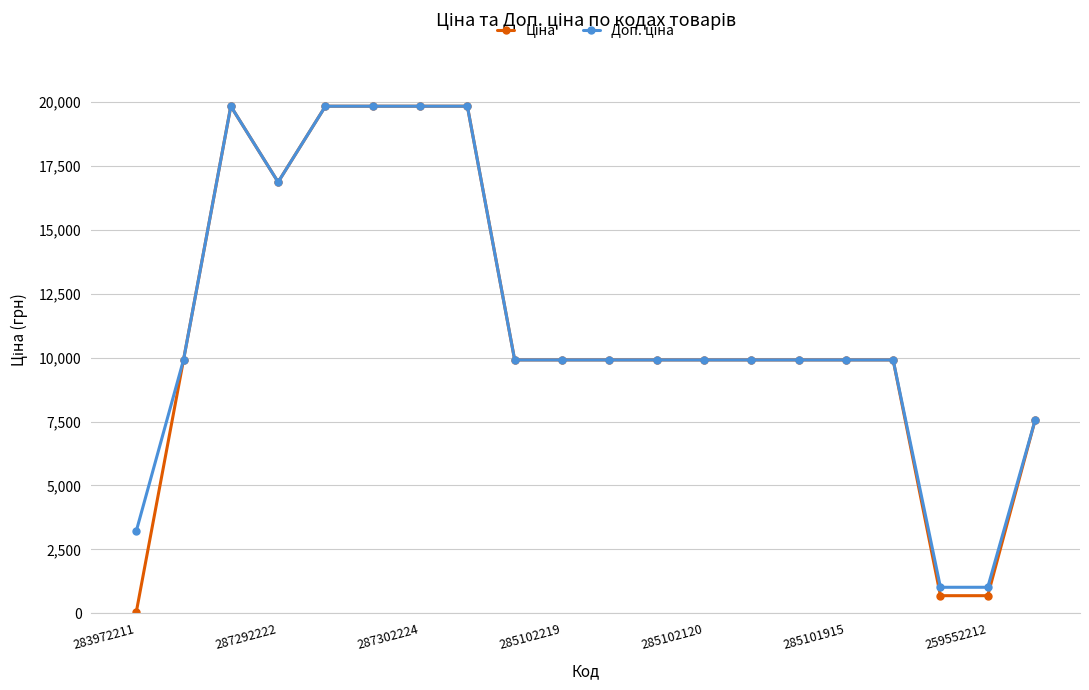

What is the maximum value shown in the chart?

19831.1